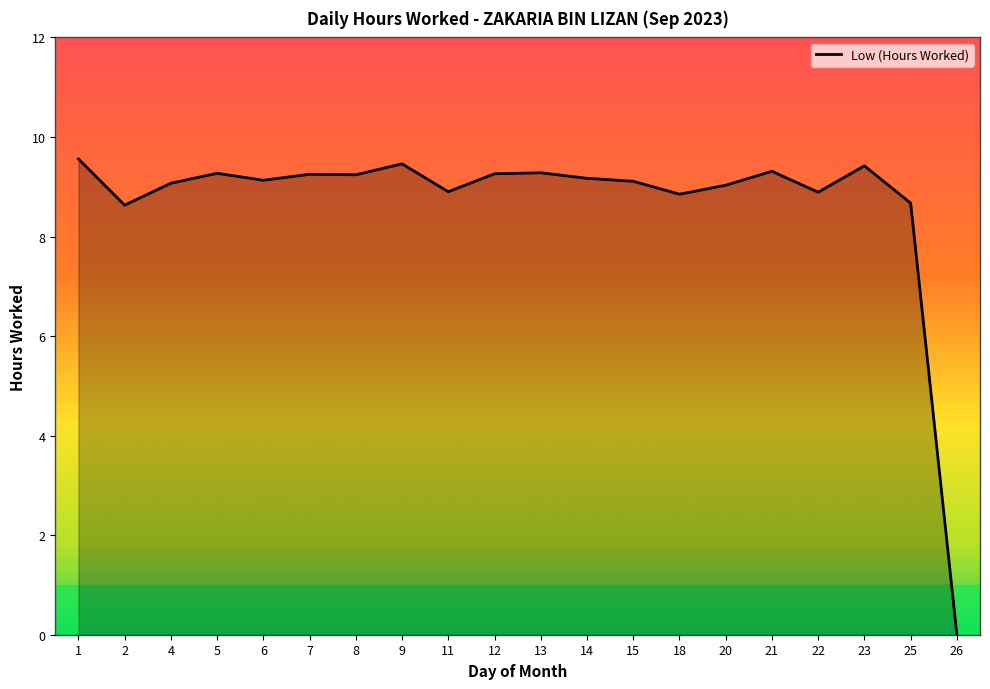

True or false: the data shows 9.6 at 1.

True